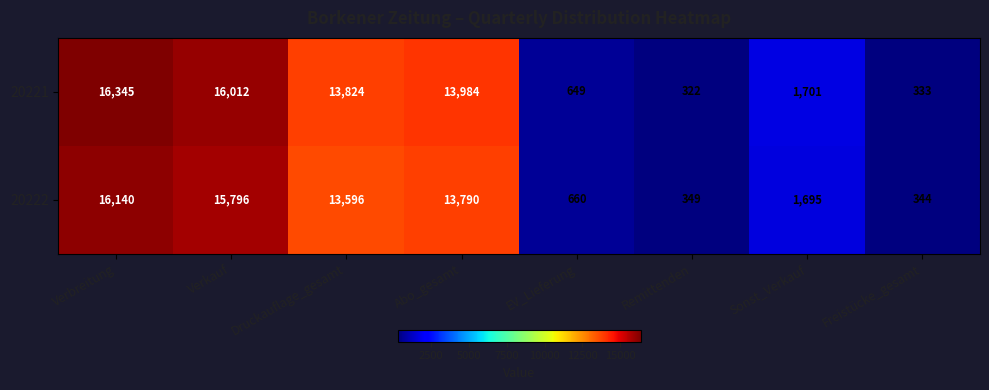

Reading left to right, transcribe all the data shown in this chart.

20221: Verbreitung=16345	Verkauf=16012	Druckauflage_gesamt=13824	Abo_gesamt=13984	EV_Lieferung=649	Remittenden=322	Sonst_Verkauf=1701	Freistücke_gesamt=333
20222: Verbreitung=16140	Verkauf=15796	Druckauflage_gesamt=13596	Abo_gesamt=13790	EV_Lieferung=660	Remittenden=349	Sonst_Verkauf=1695	Freistücke_gesamt=344